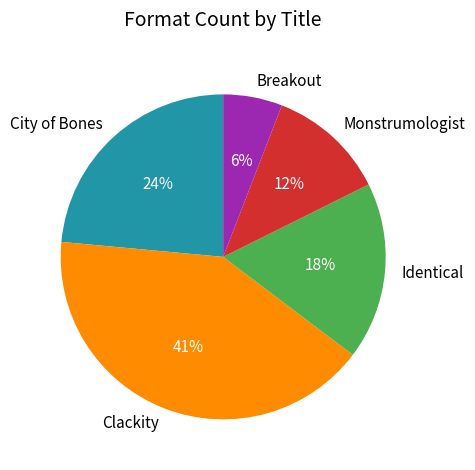

The Breakout slice represents 6% of the pie. True or false?

True